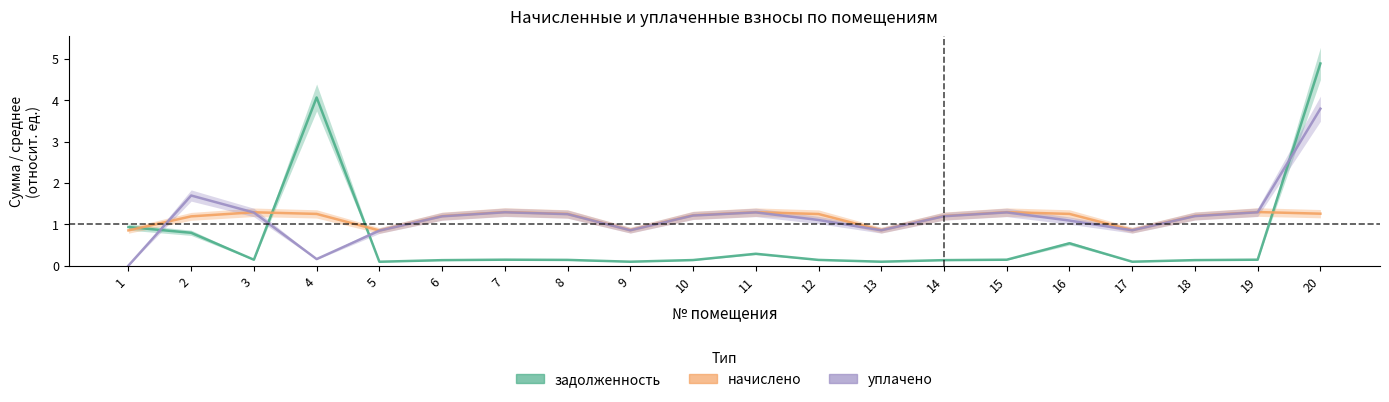

The начислено series shows 1.3 at 15. True or false?

True